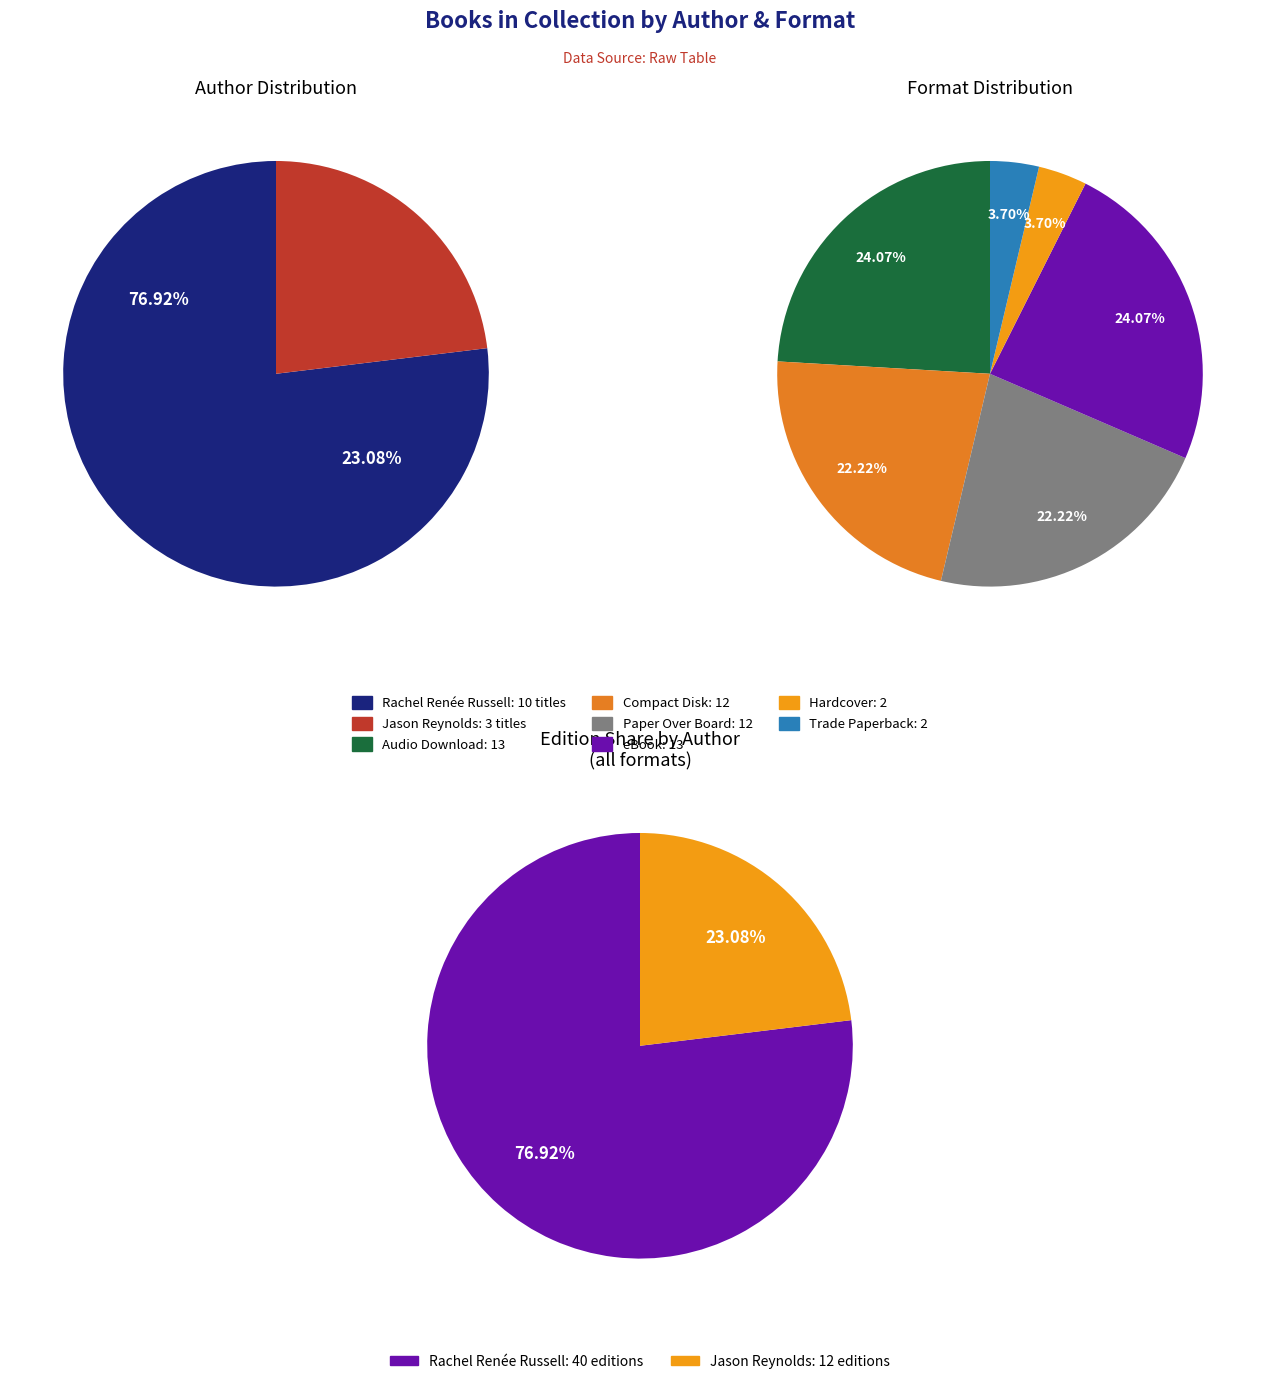

Which slice is the largest?

Rachel Renée Russell (49850702)